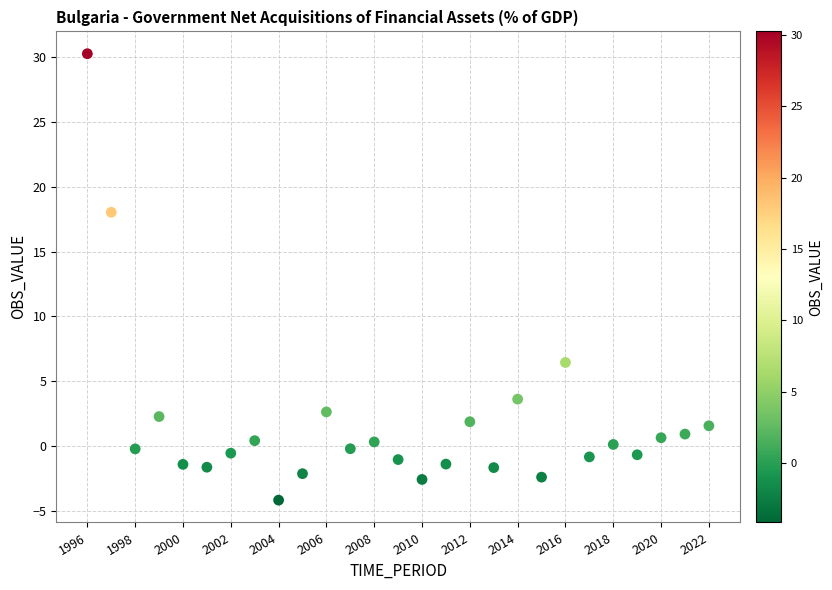

What Y value in the scatter plot is closest to 13?

18.0